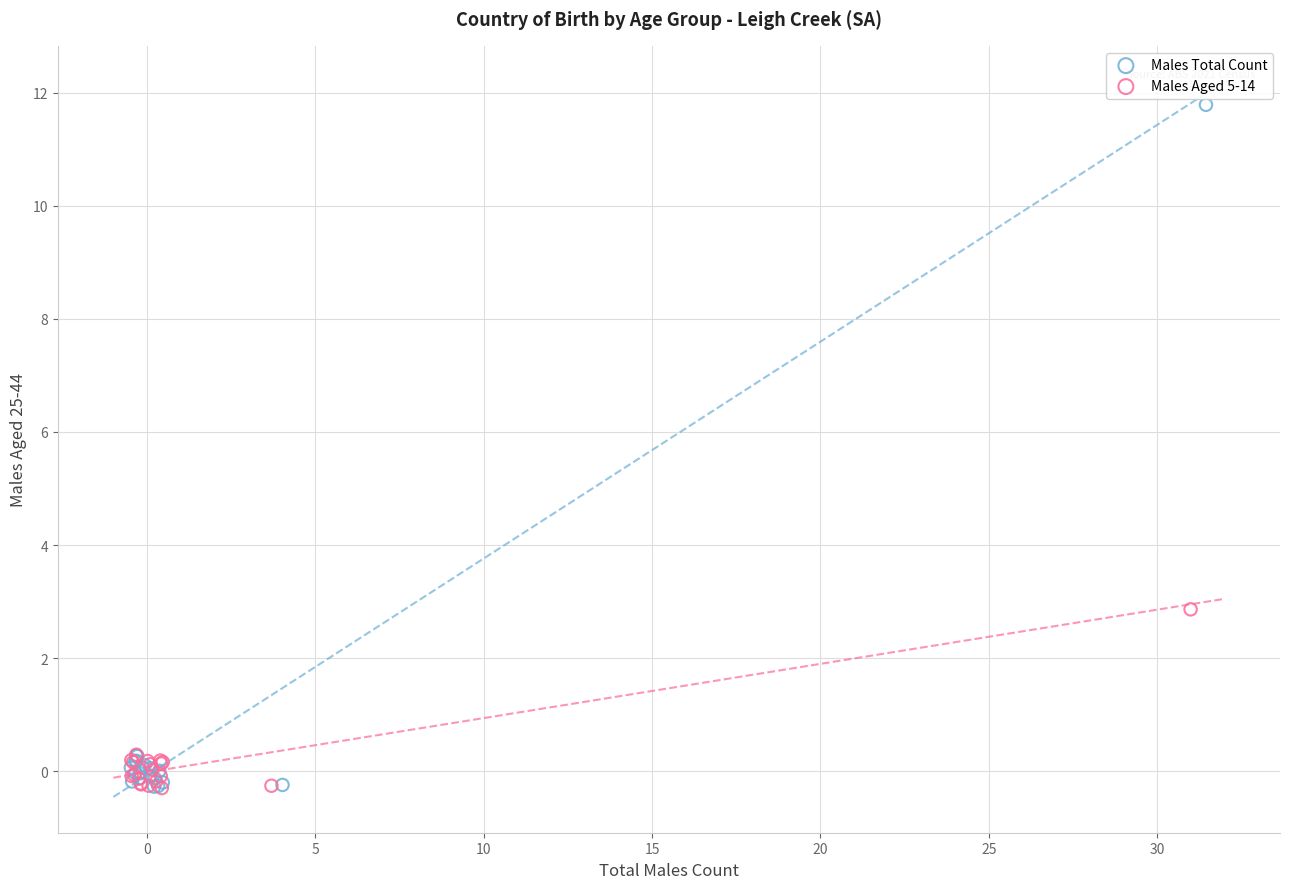

Which series reaches the maximum Y coordinate?

Males Total Count